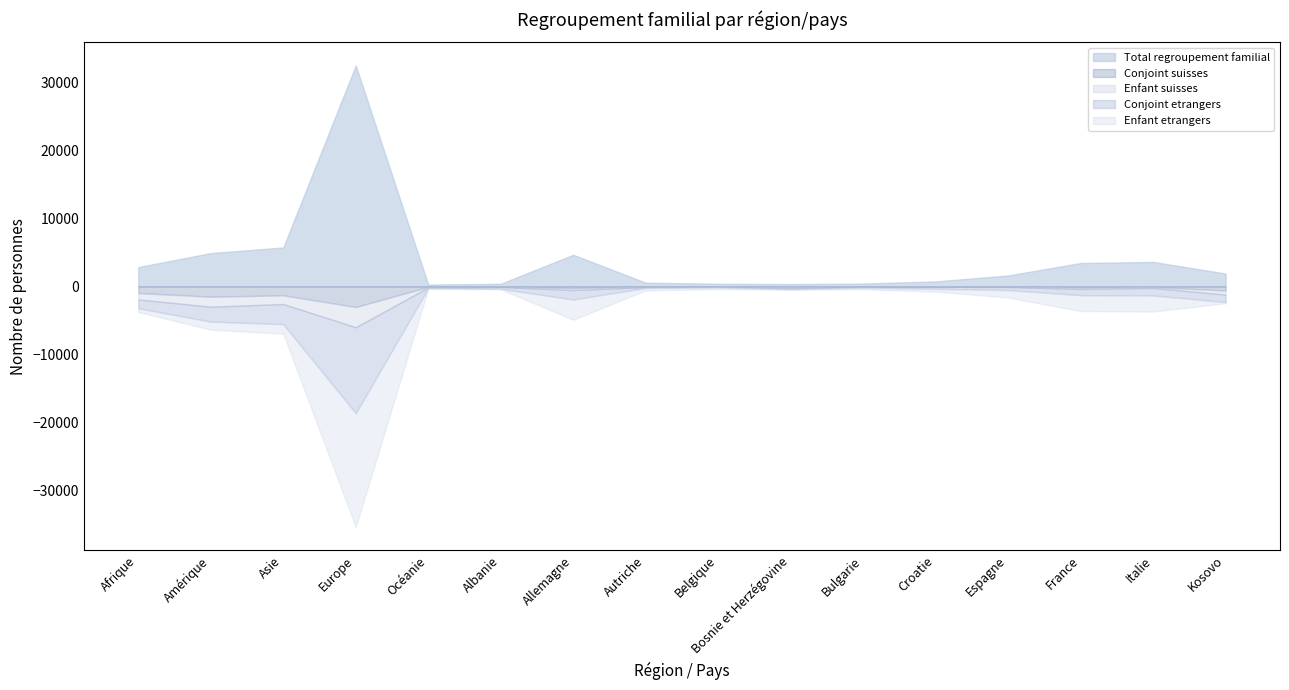

Where is the first local minimum for Conjoint etrangers?

Océanie